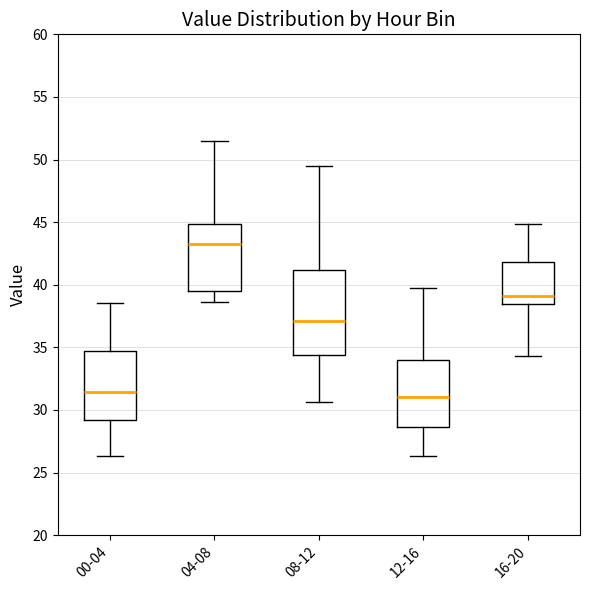

Reading left to right, read every box against the y-axis: the position of its median line, the range the box covers, and the ends of its whiskers. The values are not printed on the chart, so give them approximately, as read against the axis.

00-04: median 31.5, box 29.0 to 34.5, whiskers 26.5 to 38.5
04-08: median 43.0, box 39.5 to 45.0, whiskers 38.5 to 51.5
08-12: median 37.0, box 34.5 to 41.0, whiskers 30.5 to 49.5
12-16: median 31.0, box 28.5 to 34.0, whiskers 26.5 to 39.5
16-20: median 39.0, box 38.5 to 42.0, whiskers 34.5 to 45.0